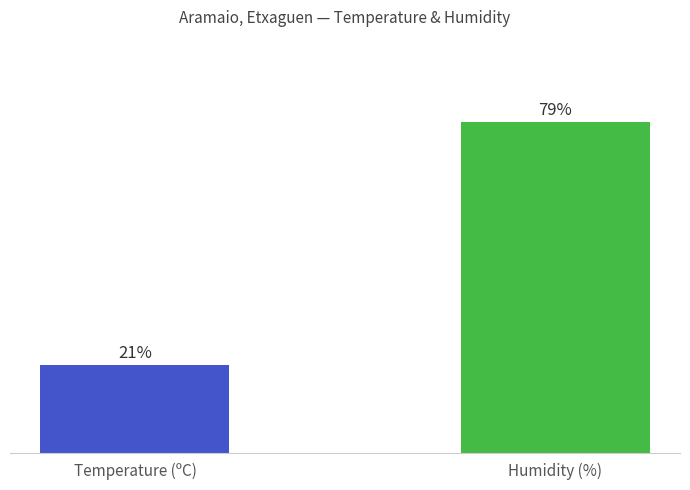

Approximately how many times larger is the value at Humidity (%) compared to Temperature (ºC)?

3.8